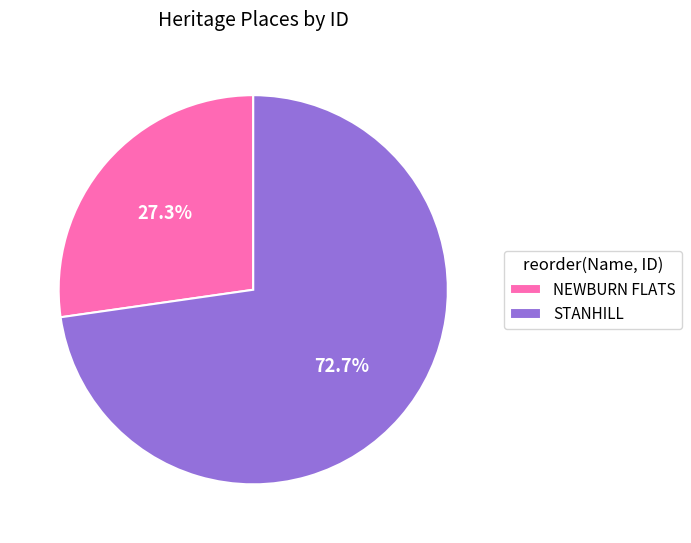

Which category has the smallest portion of the pie?

NEWBURN FLATS